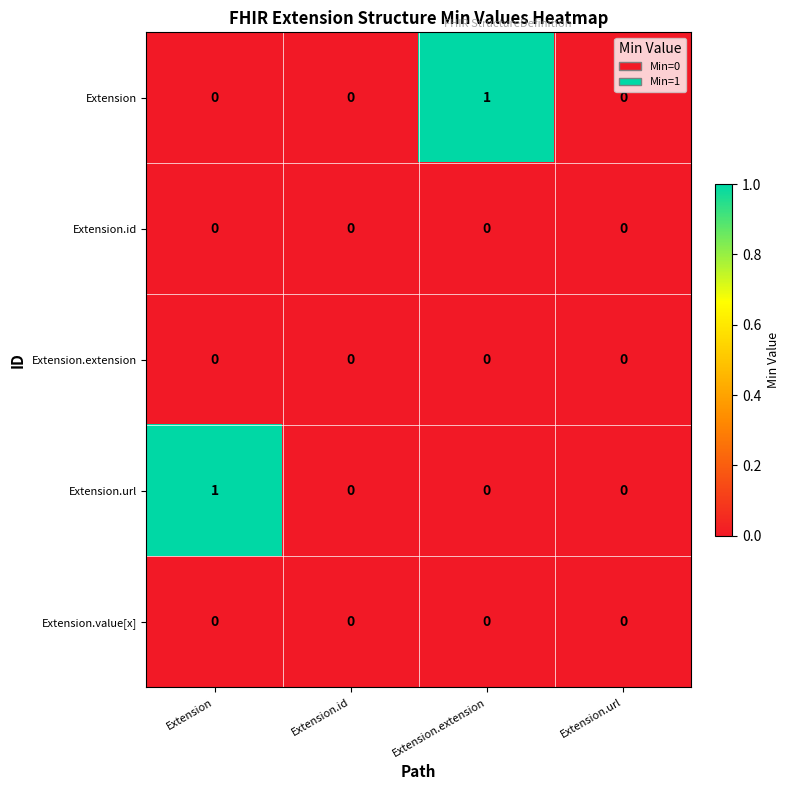

The value of Extension at Extension.url is 1. True or false?

False